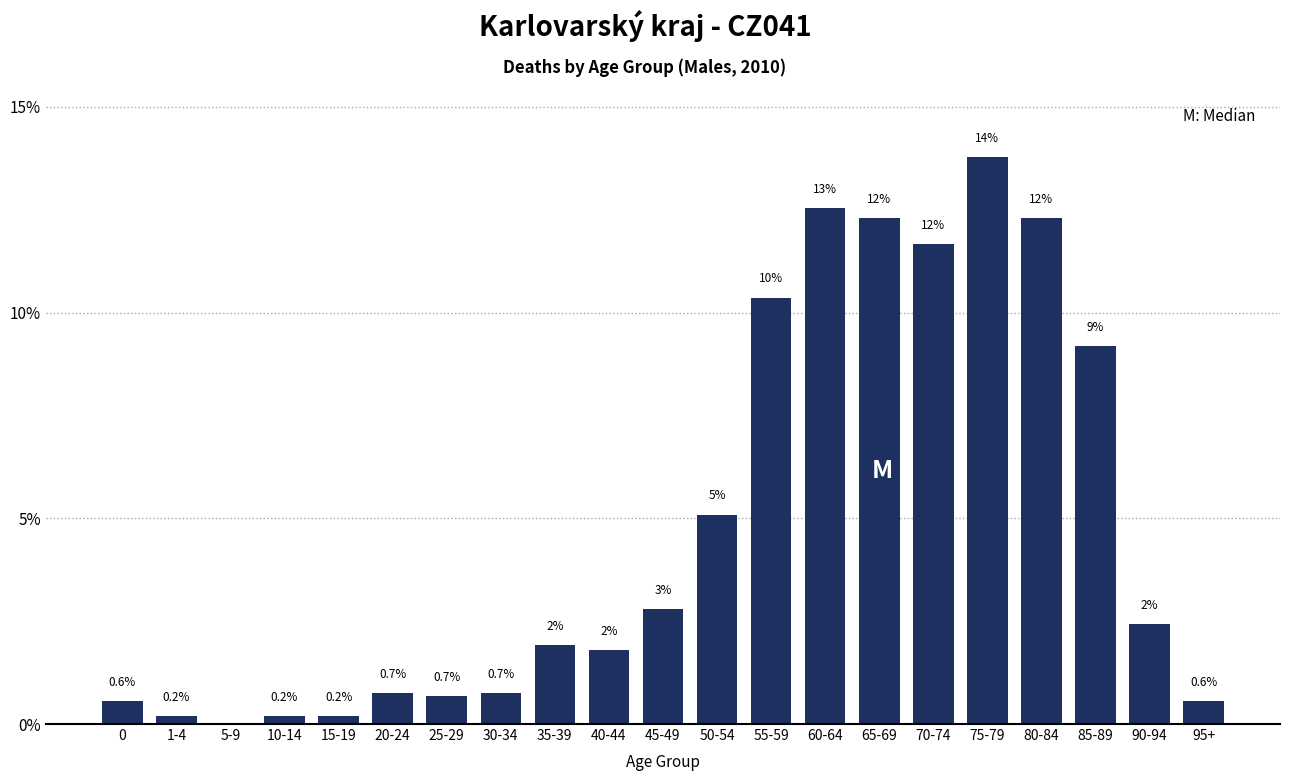

Are the bars horizontal?

No